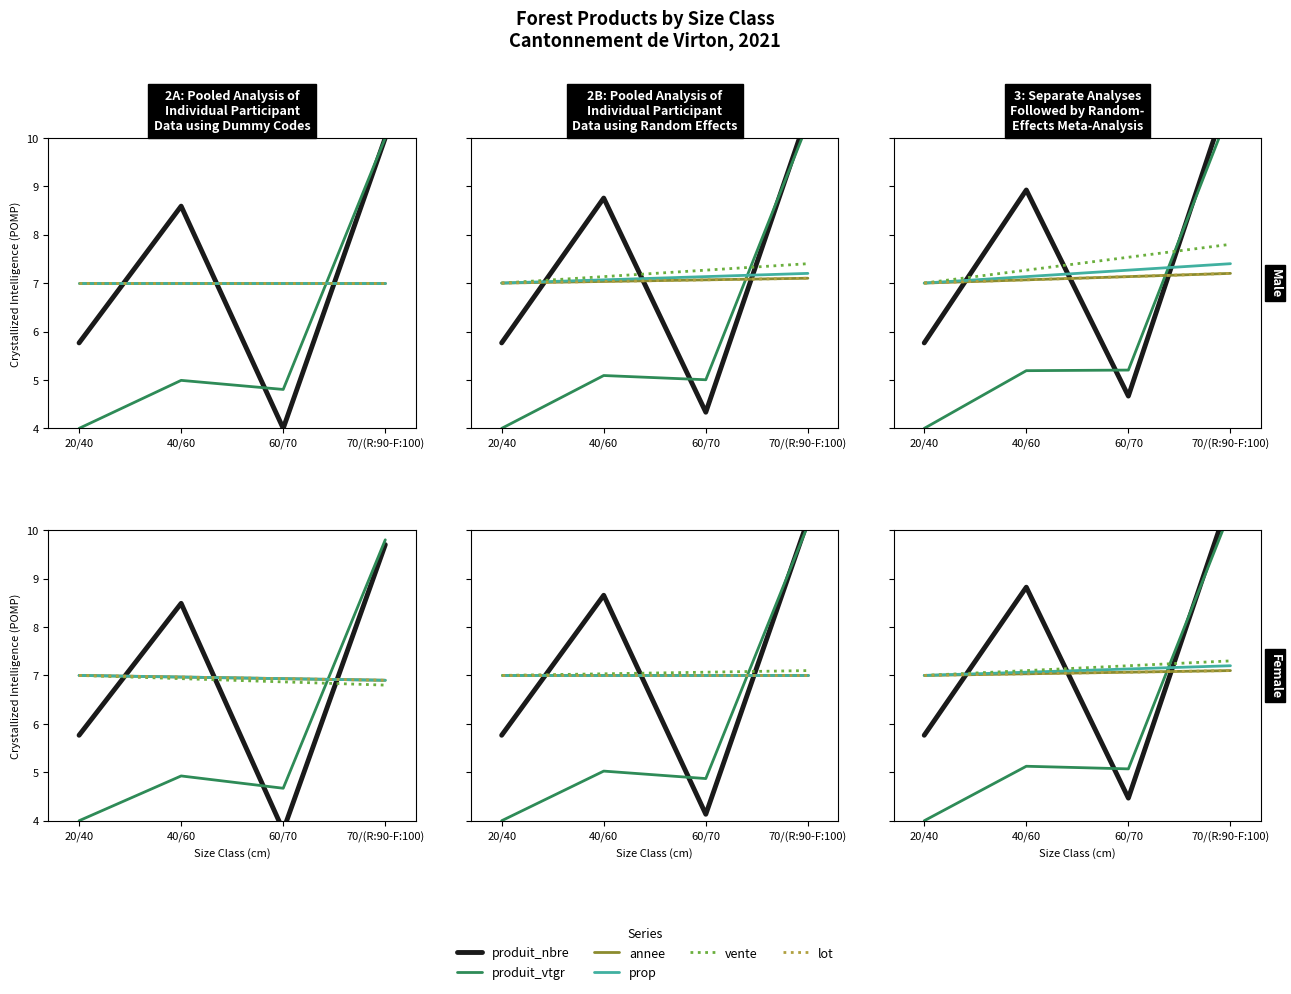

Reading left to right, what are all the values shown in this chart?

produit_nbre: 20/40=5.8	40/60=8.8	60/70=4.5	70/(R:90-F:100)=10.7
produit_vtgr: 20/40=4.0	40/60=5.1	60/70=5.1	70/(R:90-F:100)=10.4
annee: 20/40=7.0	40/60=7.0	60/70=7.1	70/(R:90-F:100)=7.1
prop: 20/40=7.0	40/60=7.1	60/70=7.1	70/(R:90-F:100)=7.2
vente: 20/40=7.0	40/60=7.1	60/70=7.2	70/(R:90-F:100)=7.3
lot: 20/40=7.0	40/60=7.0	60/70=7.1	70/(R:90-F:100)=7.1